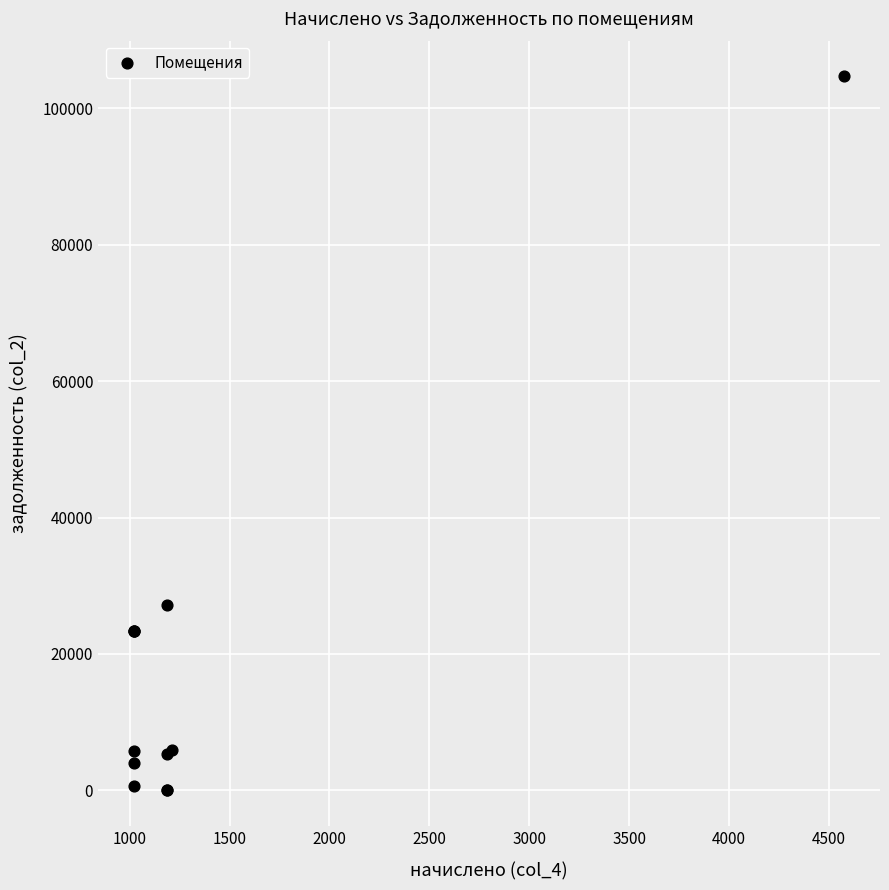

What Y value in the scatter plot is closest to 52335?

27114.7